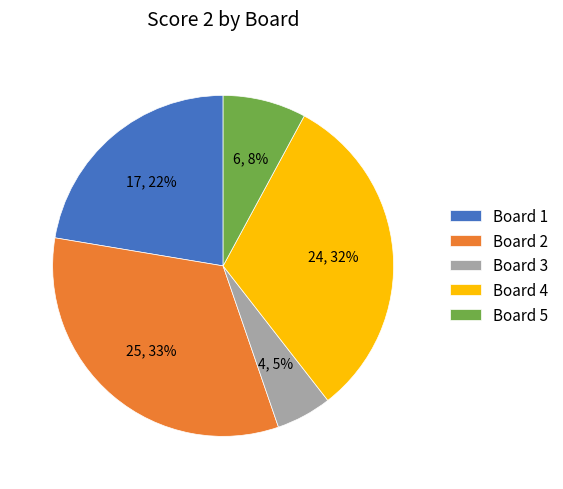

Is there any slice that represents more than half of the pie?

No